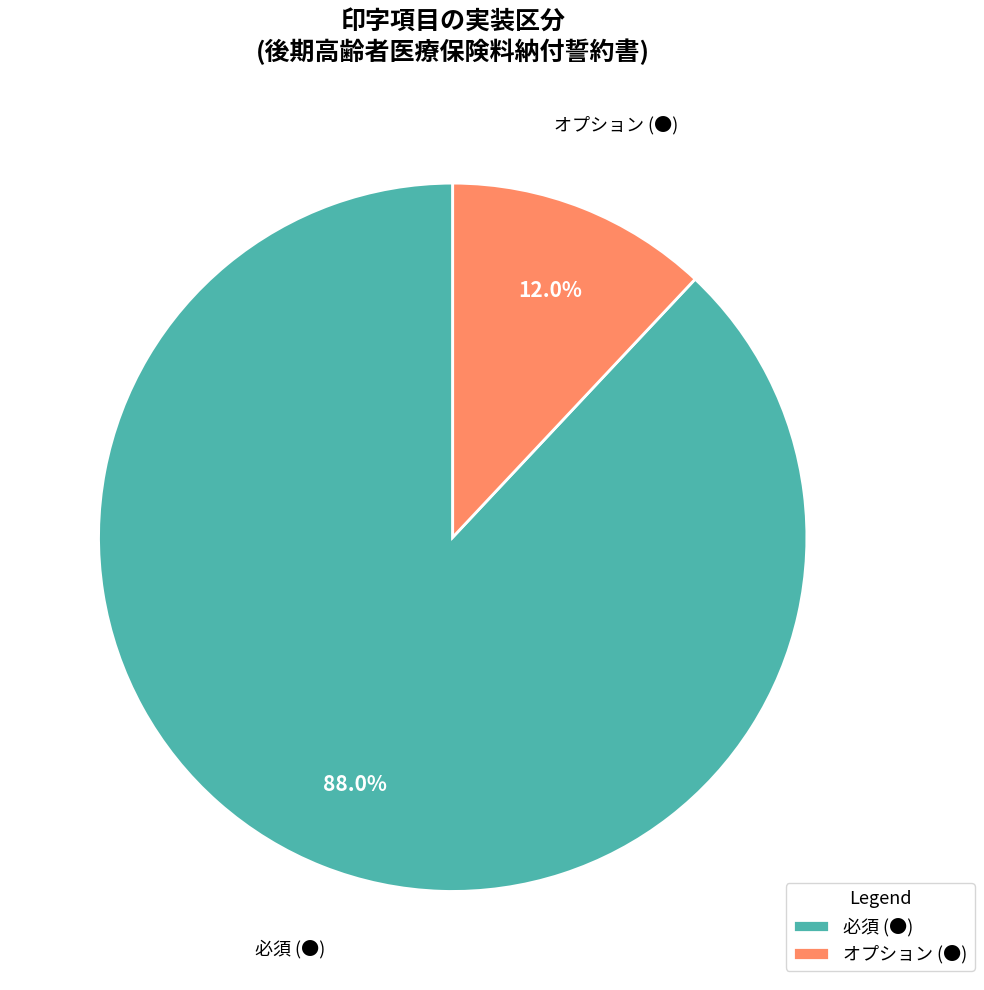

To the nearest percent, what is the difference between the largest and smallest slice percentages?

76%